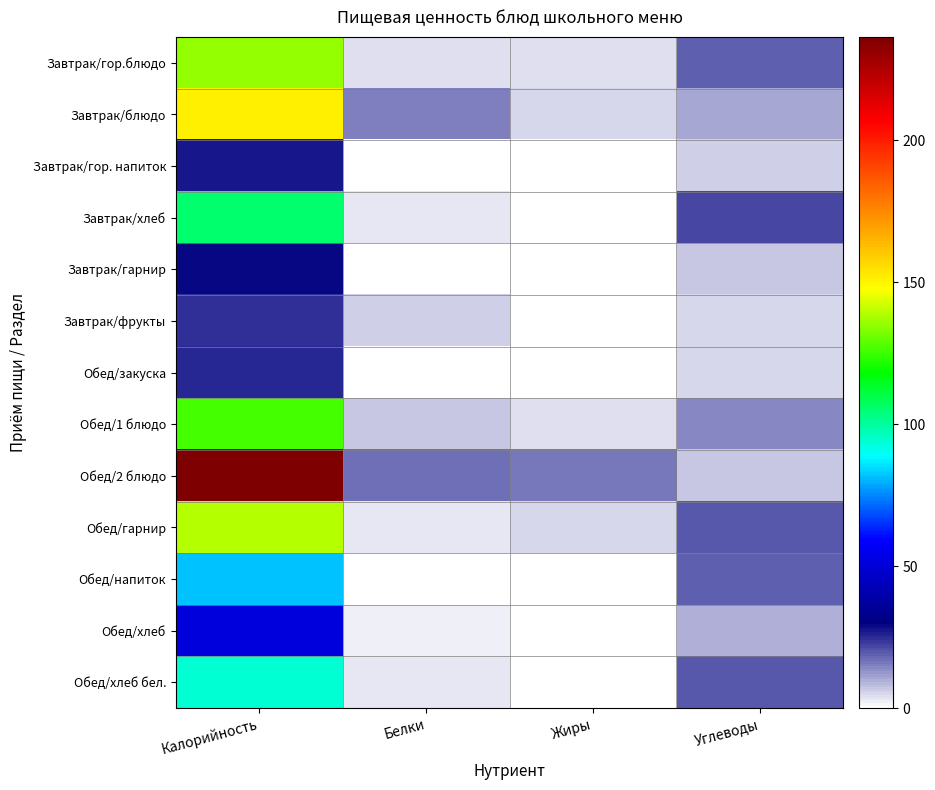

Reading right to left, extract all data points from this chart.

Завтрак/гор.блюдо: Углеводы=19.3	Жиры=4.6	Белки=4.1	Калорийность=135.1
Завтрак/блюдо: Углеводы=10.8	Жиры=5.3	Белки=14.8	Калорийность=150.6
Завтрак/гор. напиток: Углеводы=6.4	Жиры=0.0	Белки=0.2	Калорийность=26.8
Завтрак/хлеб: Углеводы=22.1	Жиры=0.4	Белки=3.4	Калорийность=105.5
Завтрак/гарнир: Углеводы=7.2	Жиры=0.0	Белки=0.1	Калорийность=29.0
Завтрак/фрукты: Углеводы=5.3	Жиры=0.1	Белки=6.0	Калорийность=24.5
Обед/закуска: Углеводы=5.2	Жиры=0.1	Белки=0.9	Калорийность=25.2
Обед/1 блюдо: Углеводы=14.4	Жиры=4.6	Белки=6.8	Калорийность=125.9
Обед/2 блюдо: Углеводы=6.7	Жиры=15.9	Белки=16.7	Калорийность=236.5
Обед/гарнир: Углеводы=19.8	Жиры=5.3	Белки=3.1	Калорийность=139.4
Обед/напиток: Углеводы=19.4	Жиры=0.2	Белки=0.5	Калорийность=81.3
Обед/хлеб: Углеводы=10.0	Жиры=0.4	Белки=2.0	Калорийность=51.2
Обед/хлеб бел.: Углеводы=19.7	Жиры=0.3	Белки=3.0	Калорийность=93.8